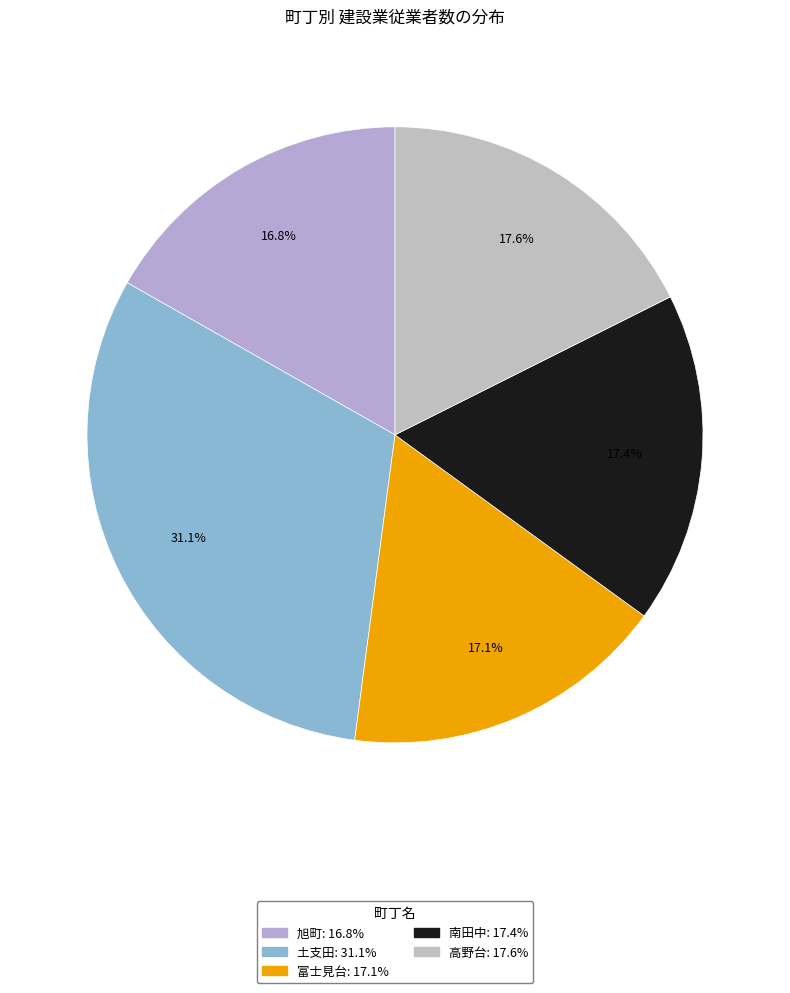

What is the change in value from 南田中 to 高野台?

+4